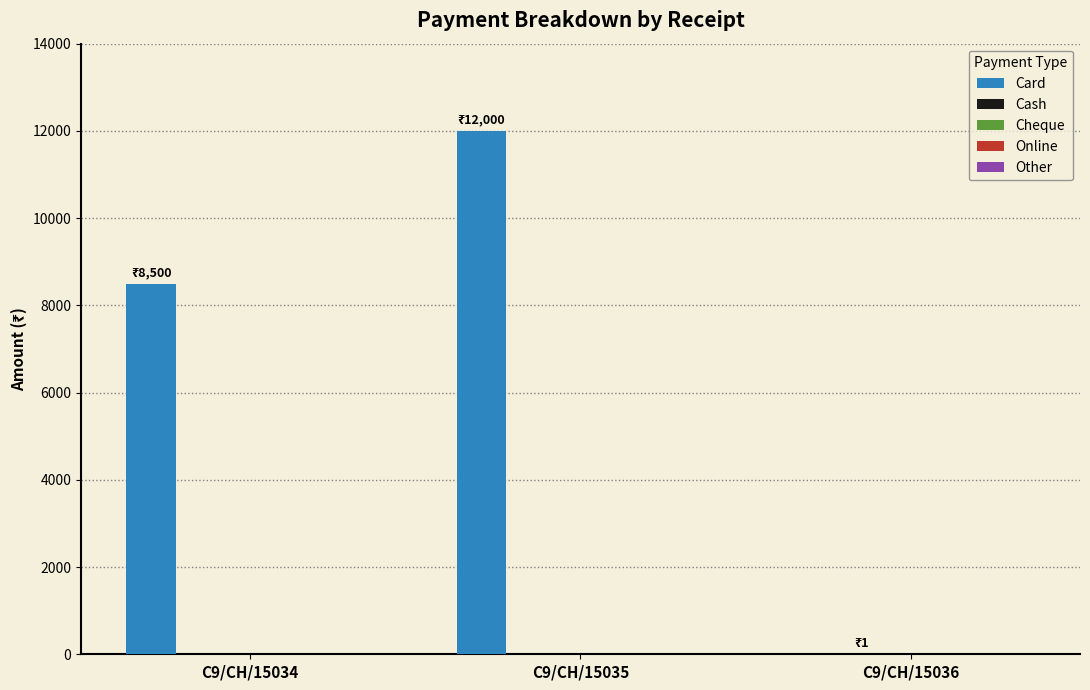

Which series has the largest total across all categories?

Card